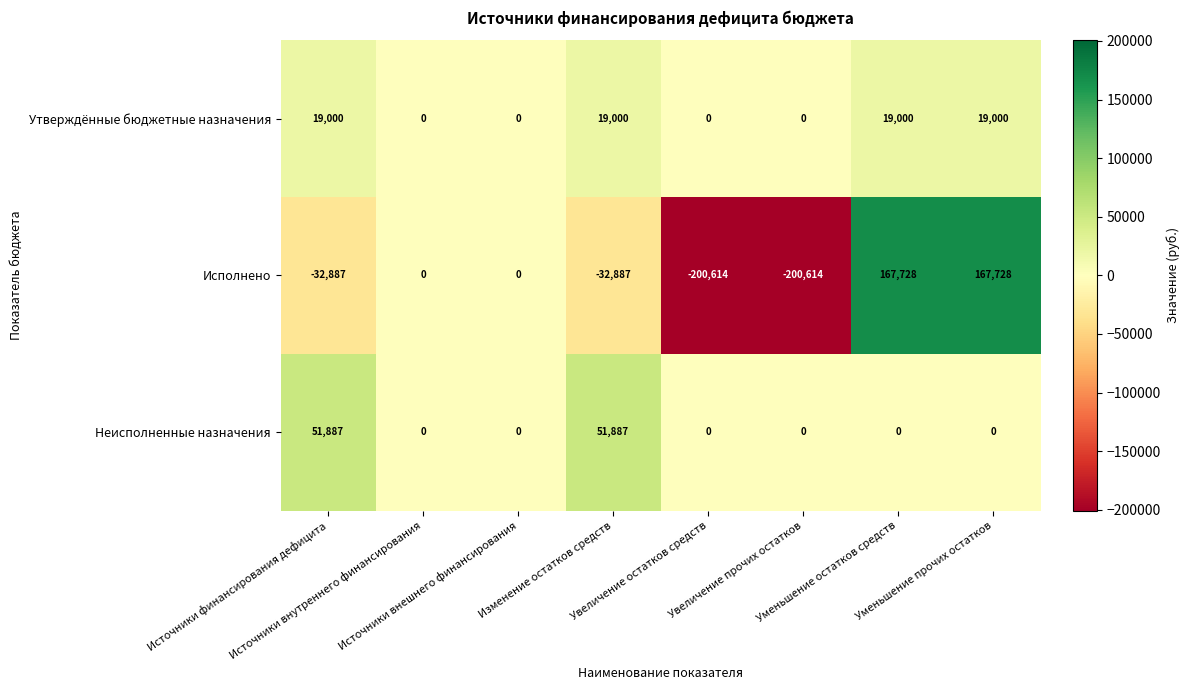

What is the difference between the second highest and second lowest values in the Утверждённые бюджетные назначения series?

19000